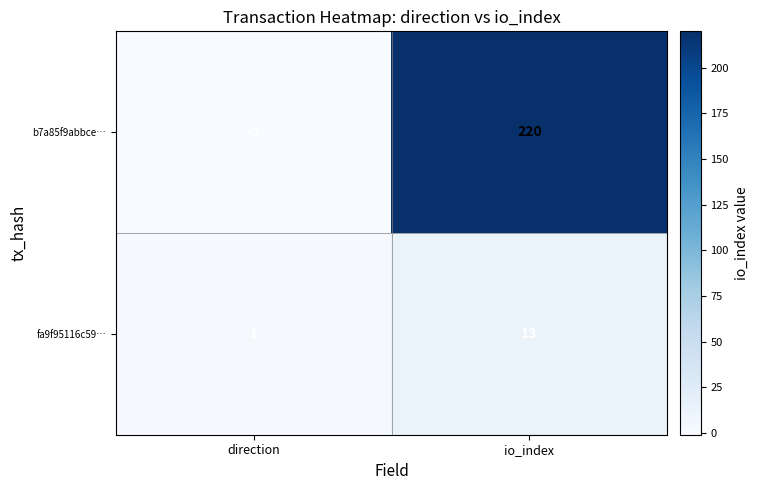

What is the difference between the highest and lowest values at direction?

2